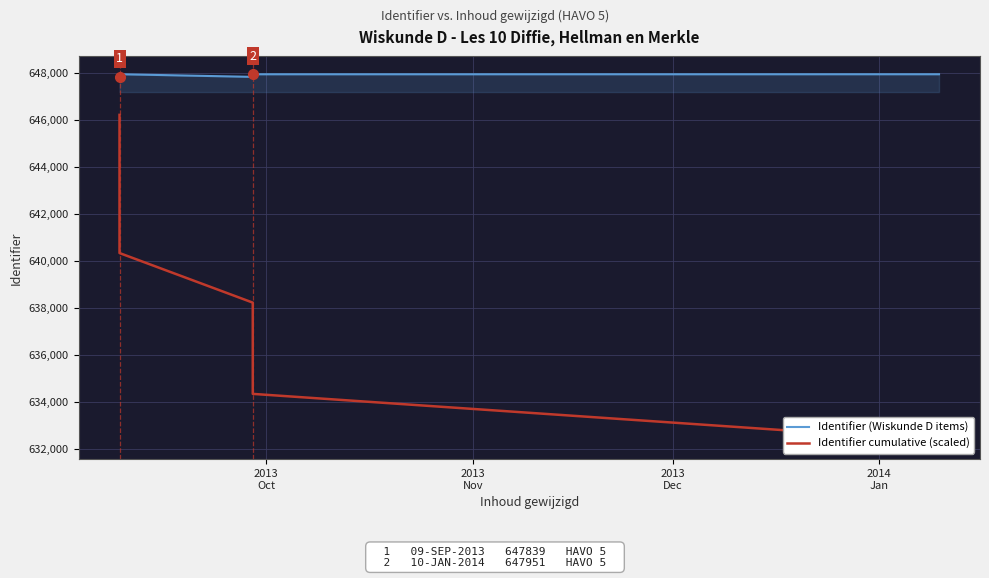

What position from the left is 2014
Jan?

4